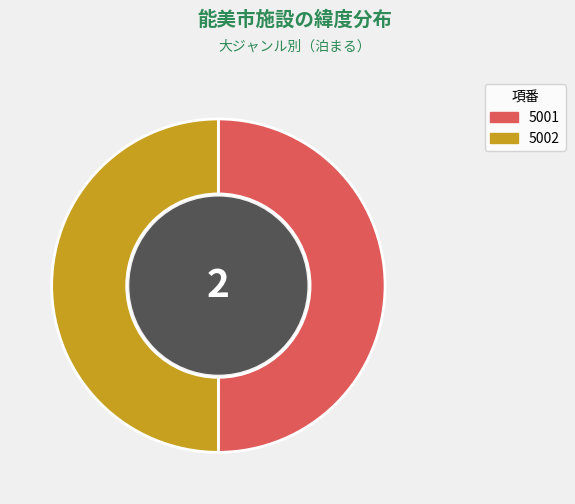

Combined, do 5001 and 5002 account for over 50%?

Yes